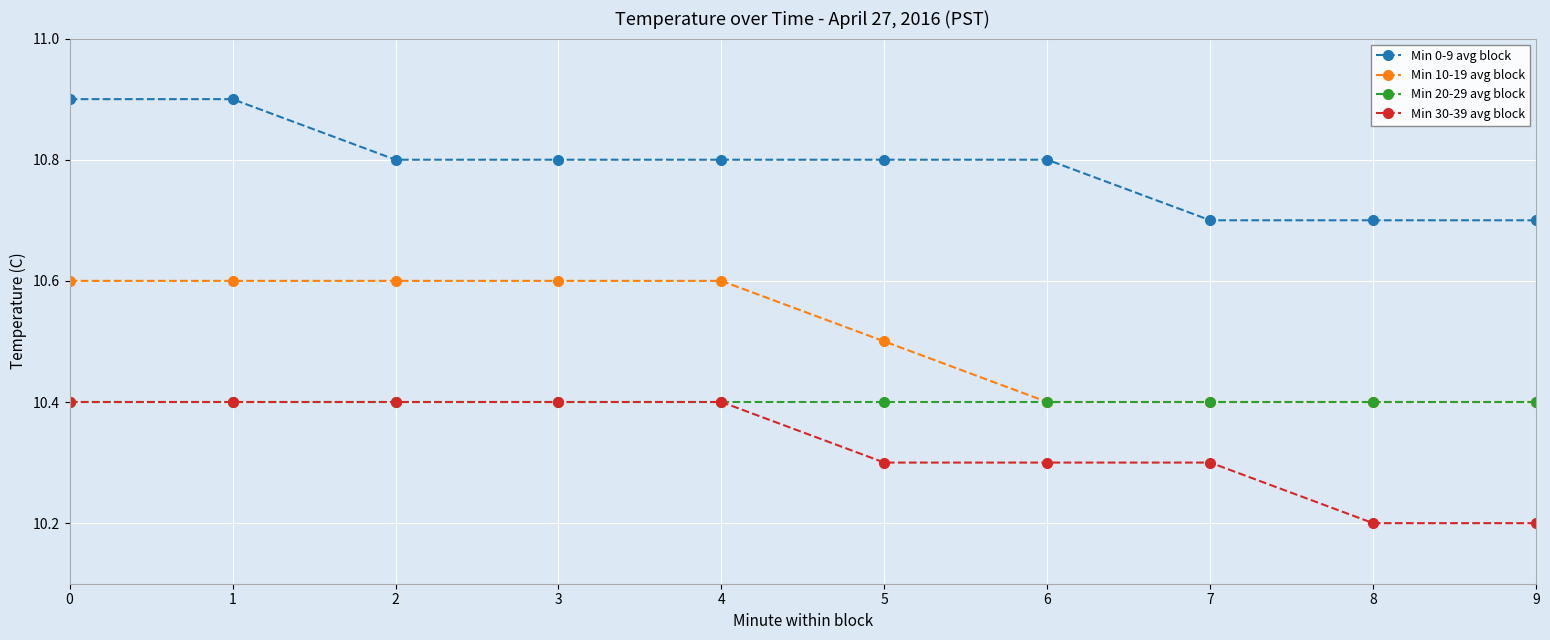

What is the spread (max minus min) of values at 8?

0.5